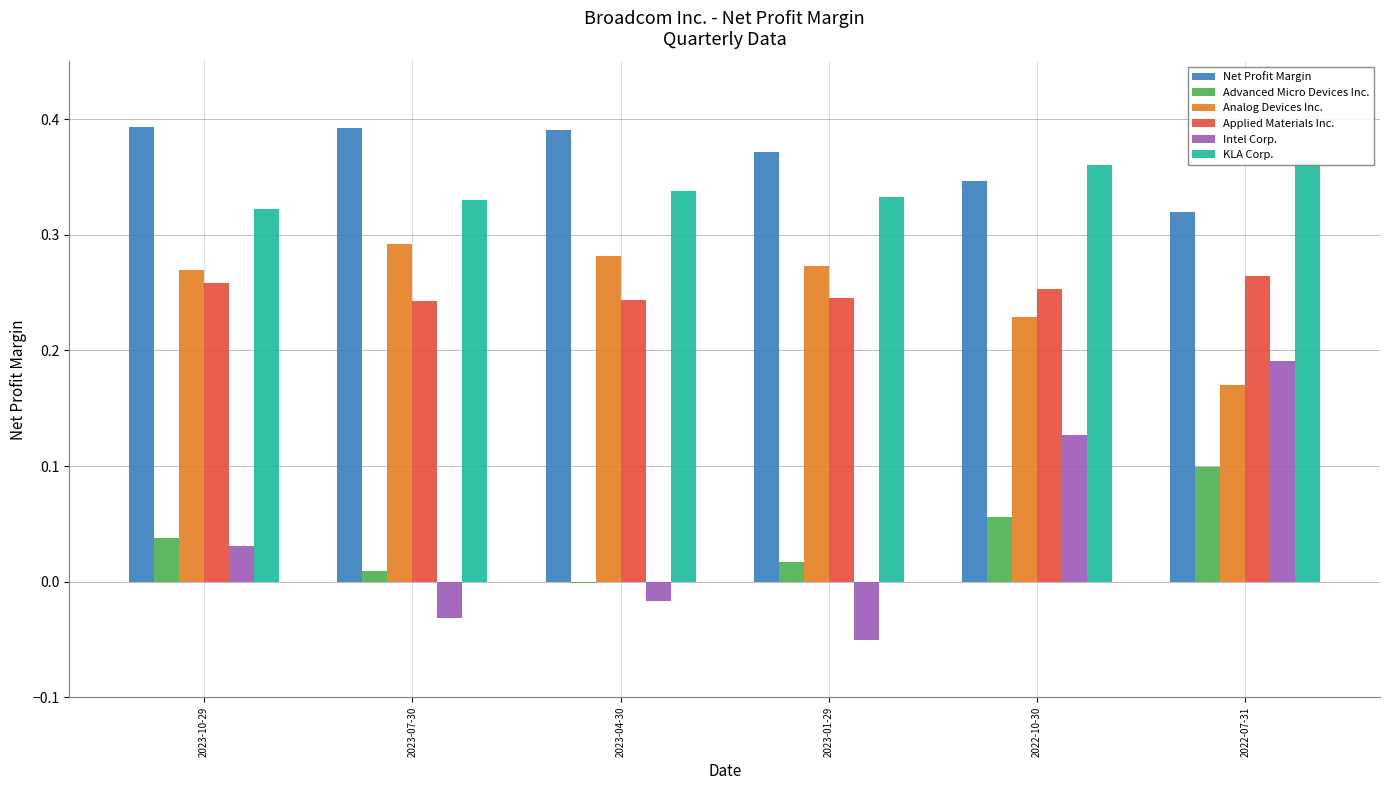

Which label corresponds to the smallest value in the chart?

2023-01-29